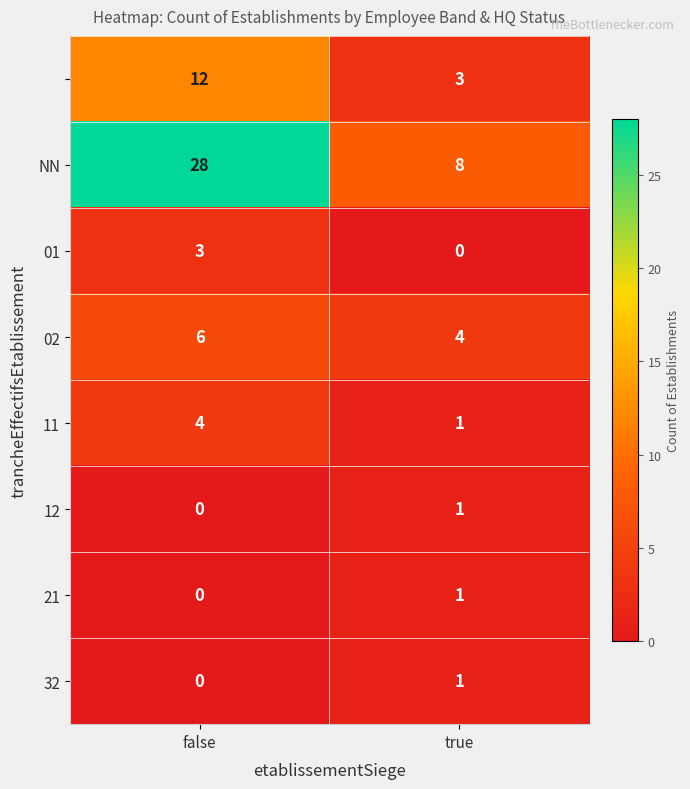

Count the number of data series in this chart.

8